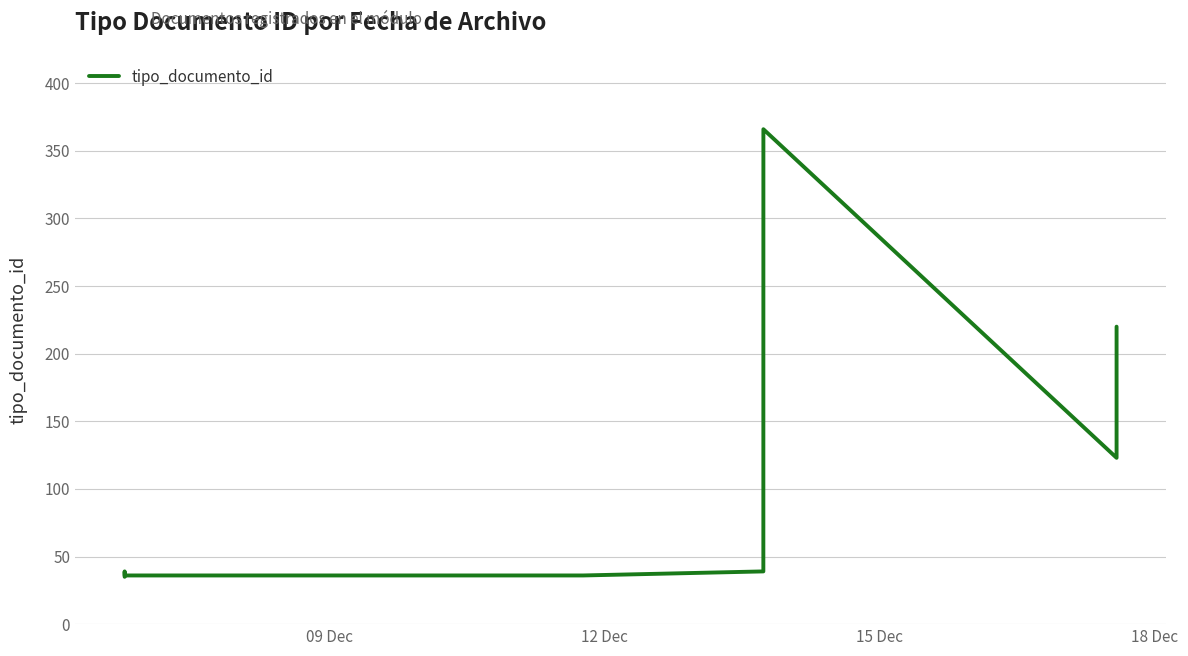

What is the sum of all values?

971